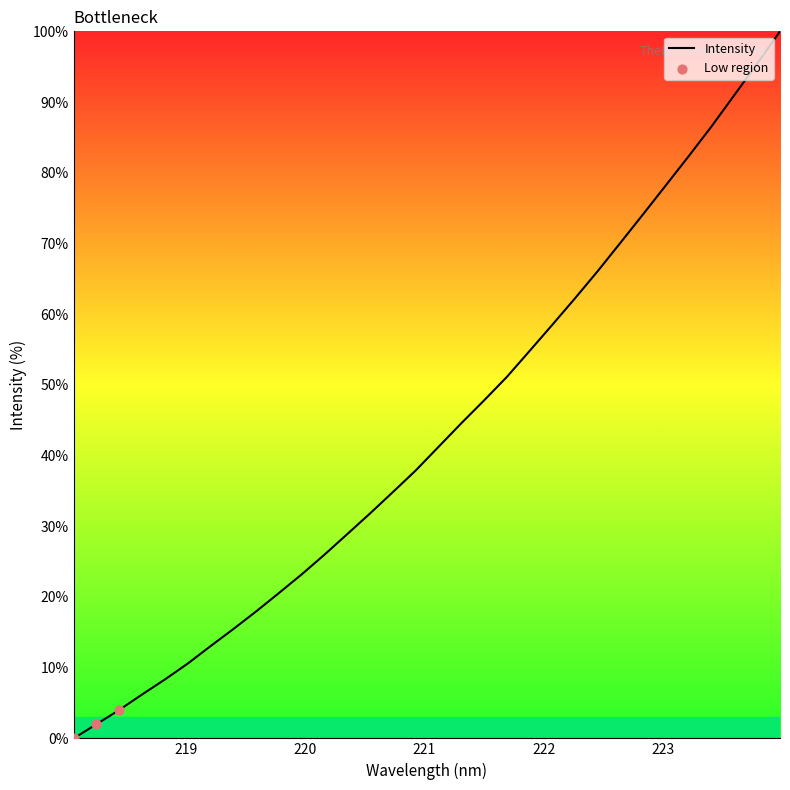

What is the difference between the maximum and minimum values?

100.0